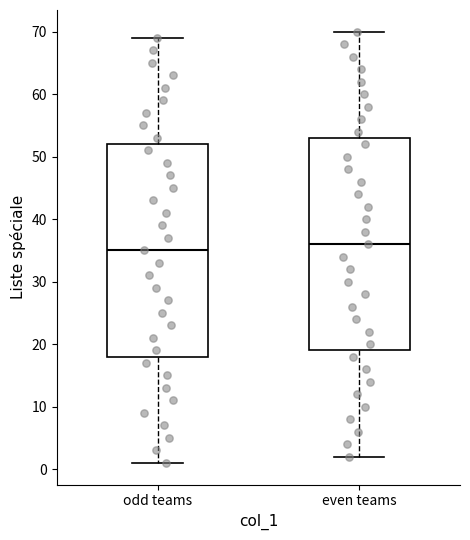

Reading left to right, read every box against the y-axis: the position of its median line, the range the box covers, and the ends of its whiskers. The values are not printed on the chart, so give them approximately, as read against the axis.

odd teams: median 35, box 18 to 52, whiskers 1 to 69
even teams: median 36, box 19 to 53, whiskers 2 to 70